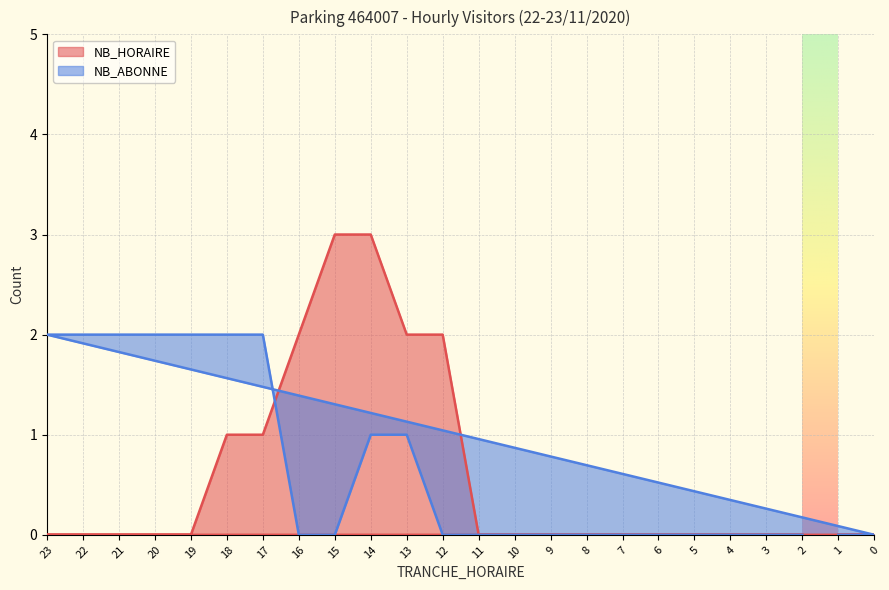

Reading left to right, what are all the values shown in this chart?

NB_HORAIRE: 2=0	3=0	4=0	5=0	6=0	7=0	8=0	9=0	10=0	11=0	12=2	13=2	14=3	15=3	16=2	17=1	18=1	19=0	20=0	21=0	22=0	23=0	0=0	1=0
NB_ABONNE: 2=0	3=0	4=0	5=0	6=0	7=0	8=0	9=0	10=0	11=0	12=0	13=1	14=1	15=0	16=0	17=2	18=2	19=2	20=2	21=2	22=2	23=2	0=0	1=0